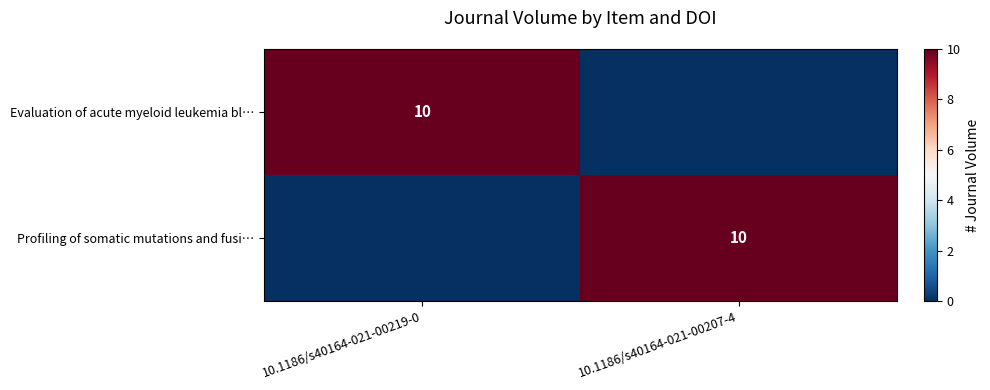

The value of Evaluation of acute myeloid leukemia bl… at 10.1186/s40164-021-00219-0 is 10. True or false?

True